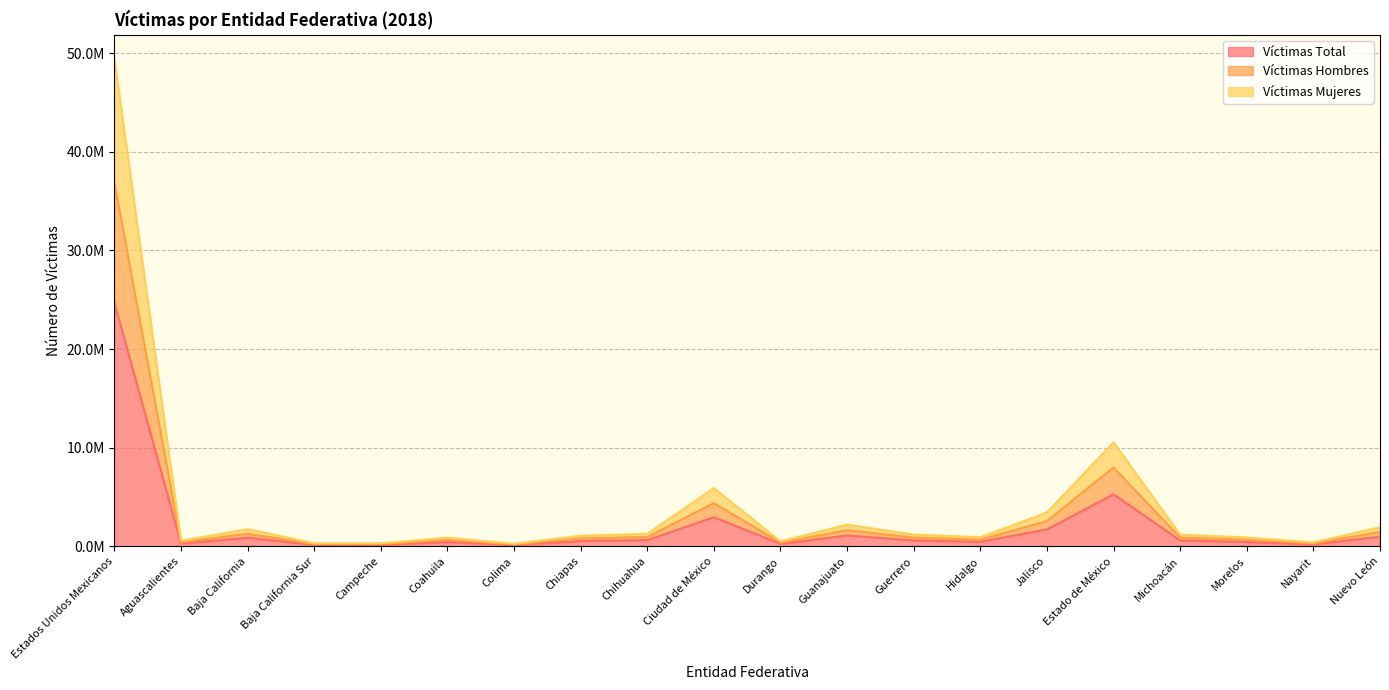

True or false: Víctimas Total and Víctimas Hombres cross at least once.

False